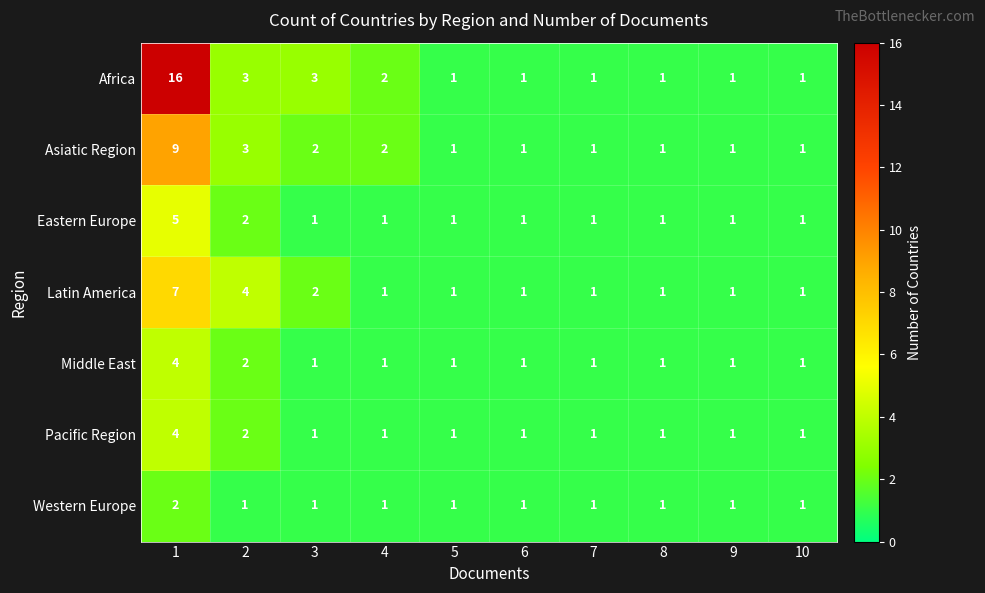

Which series has the largest total across all categories?

Africa